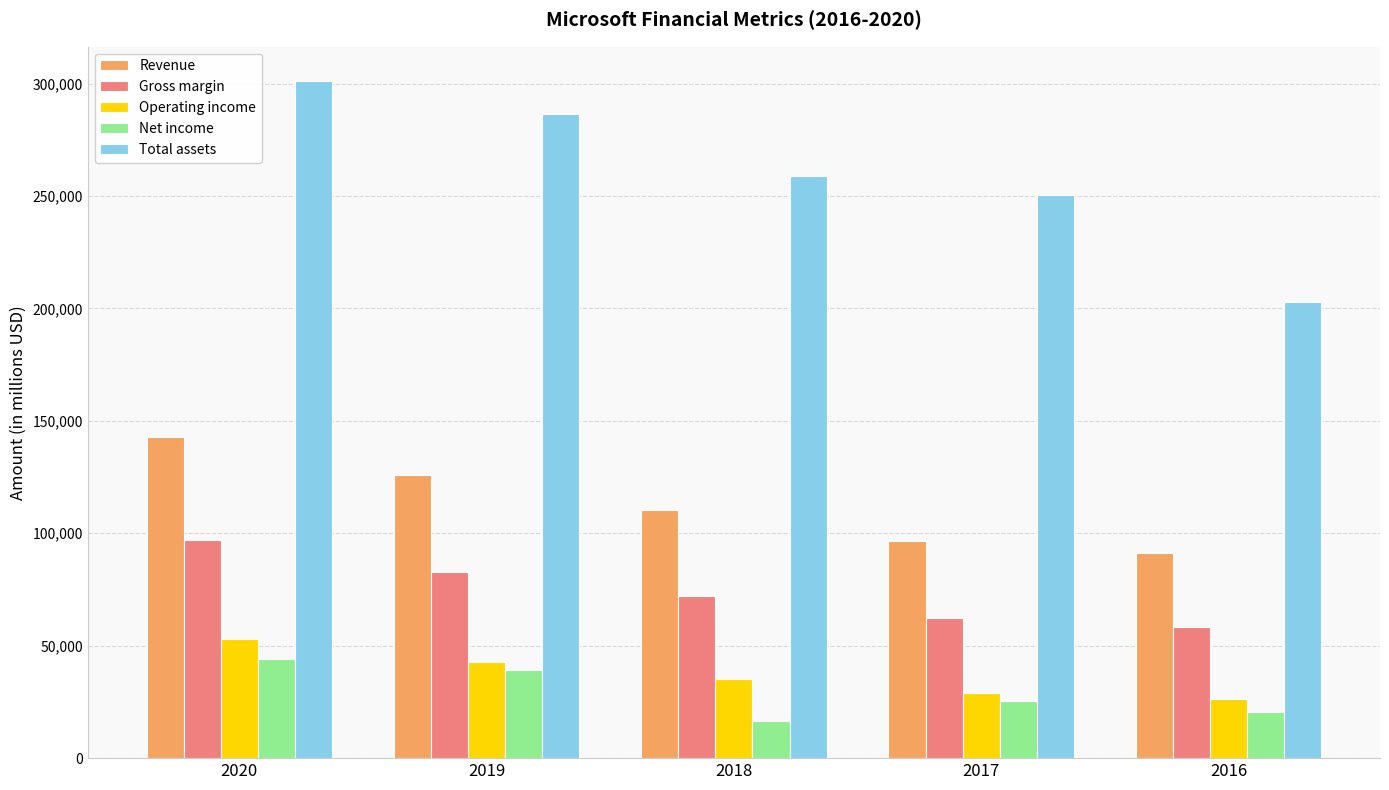

What value does the Total assets series have at 2016, to the nearest 10?

202900